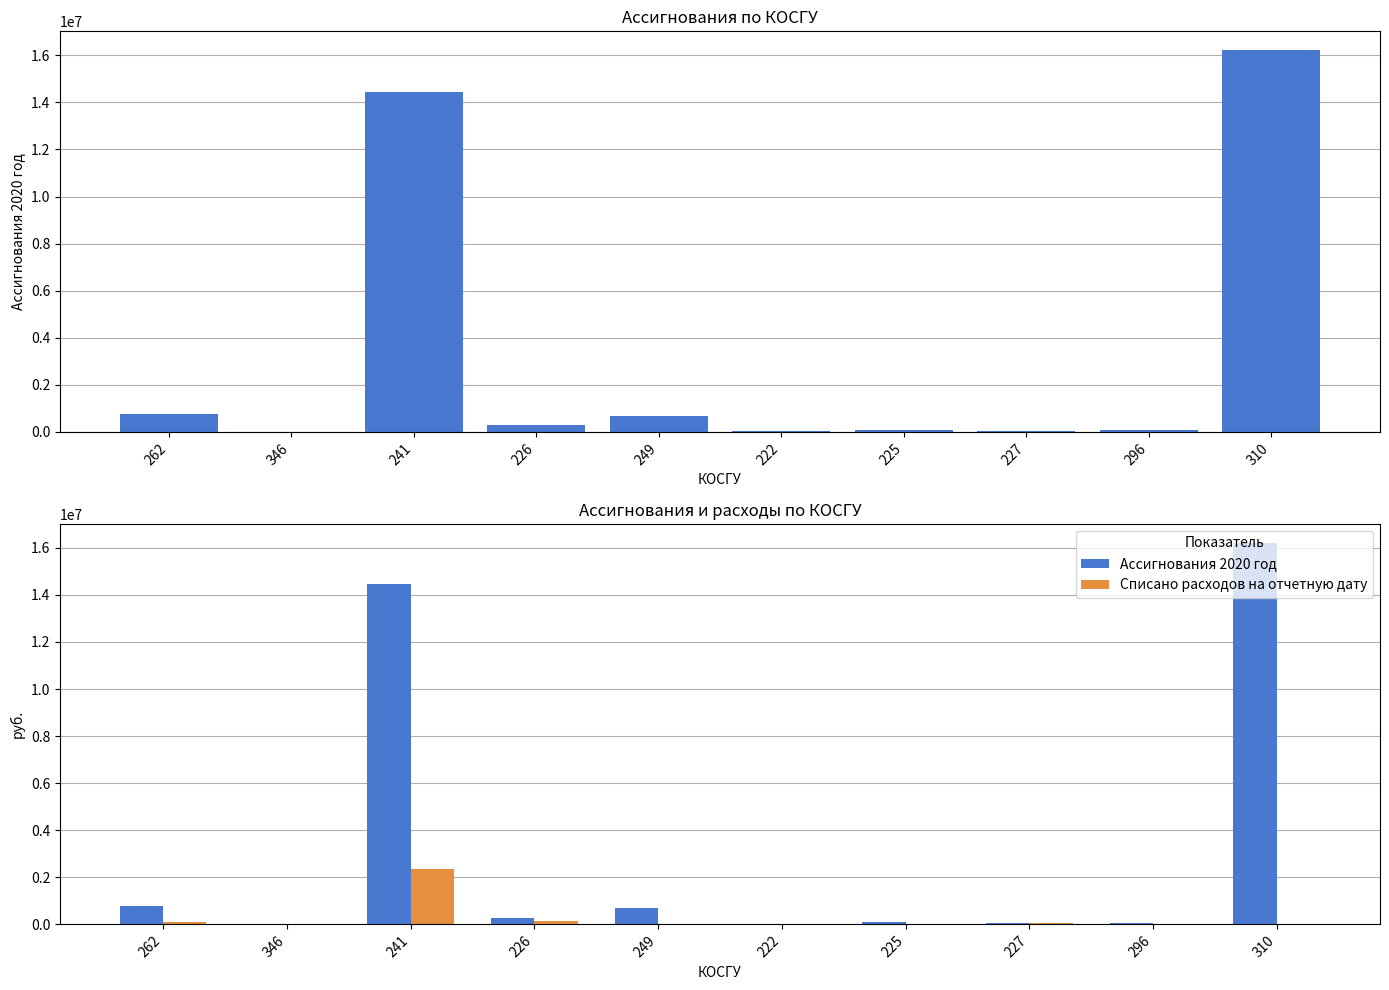

Is the value of Списано расходов на отчетную дату at 262 greater than the value of Ассигнования 2020 год at 346?

Yes